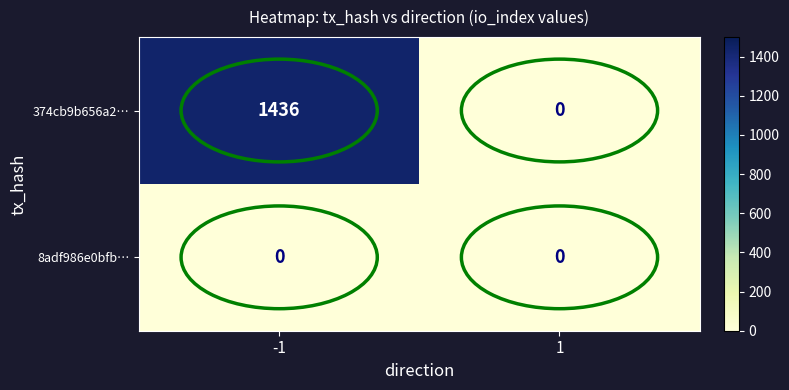

Count the number of data series in this chart.

2